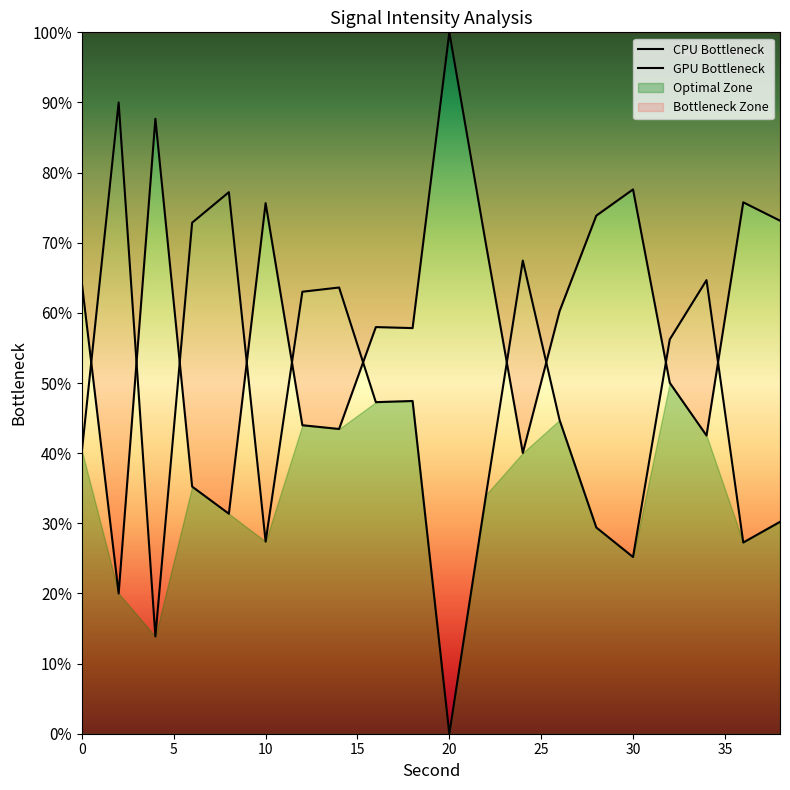

Where is the first local maximum?

4